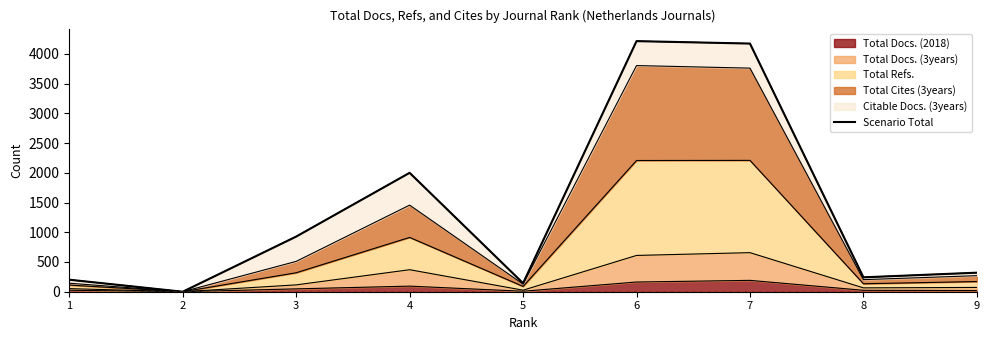

Between 4 and 5, which is larger?

4